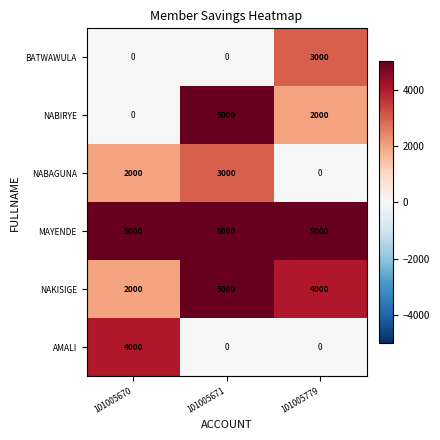

Reading right to left, transcribe all the data shown in this chart.

BATWAWULA: 3000	0	0
NABIRYE: 2000	5000	0
NABAGUNA: 0	3000	2000
MAYENDE: 5000	5000	5000
NAKISIGE: 4000	5000	2000
AMALI: 0	0	4000